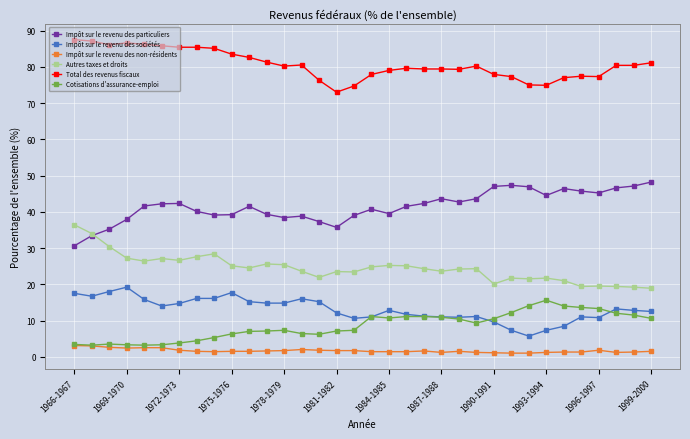

True or false: Autres taxes et droits has more than 1 interior local peaks.

True